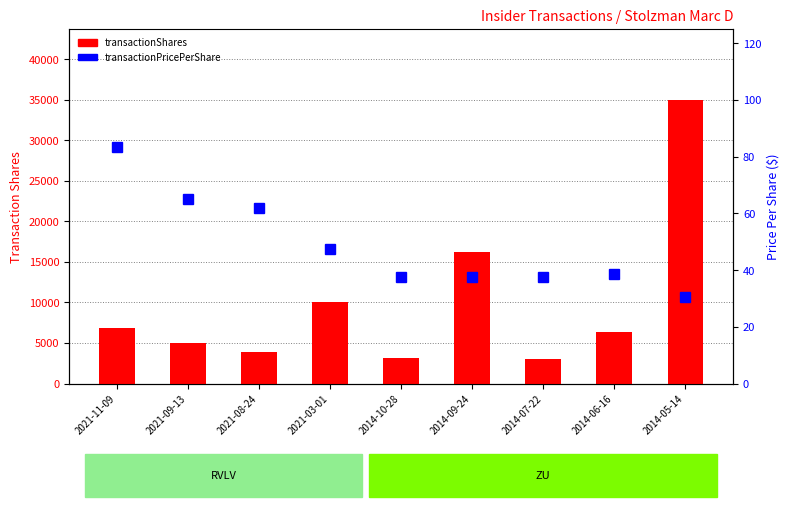

At which label does transactionPricePerShare first exceed 38?

2021-11-09